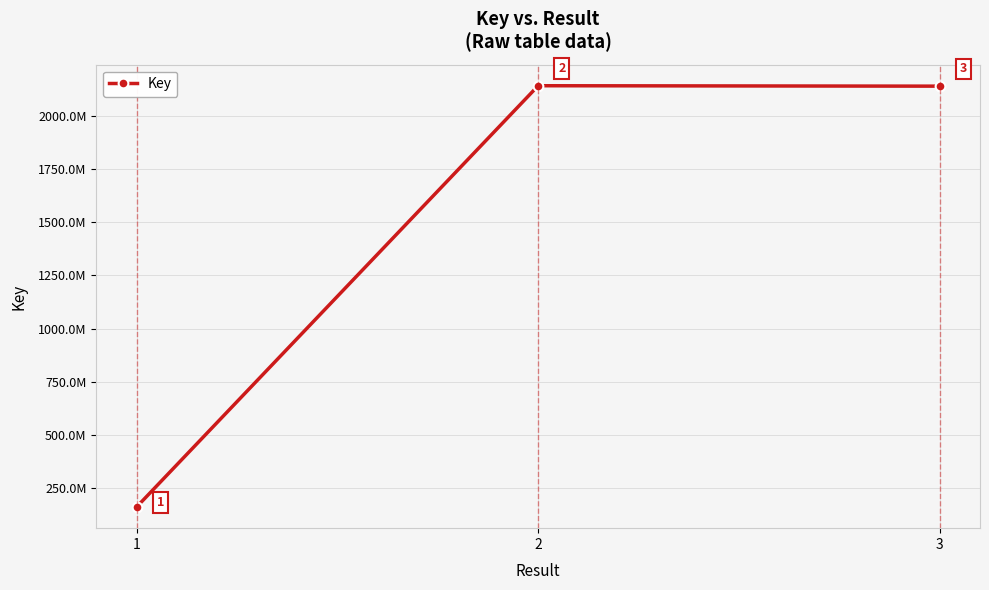

What is the value of the 2nd point from the left?

2142556678